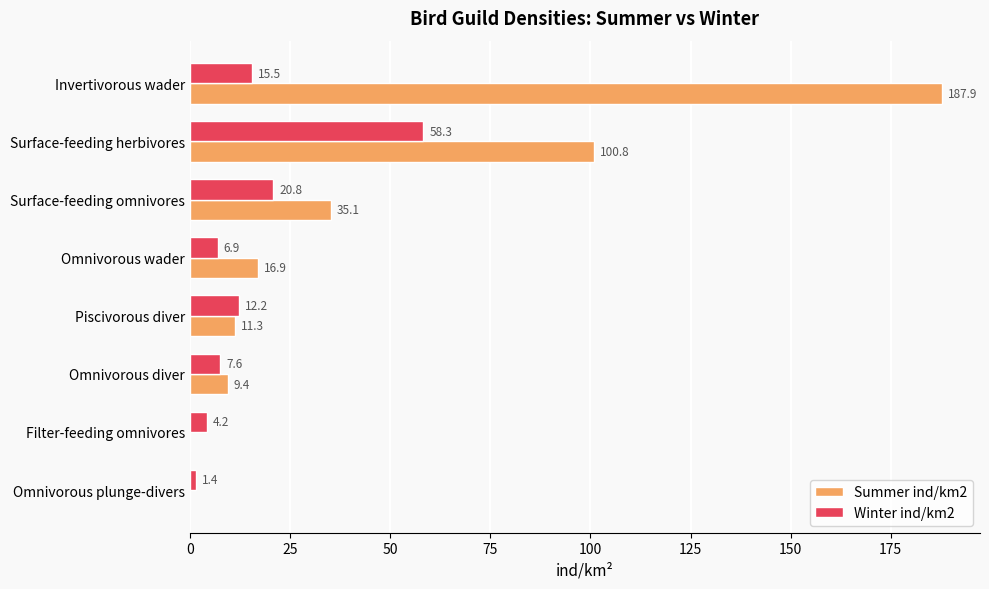

Which series changed the most between Surface-feeding herbivores and Omnivorous plunge-divers?

Summer ind/km2